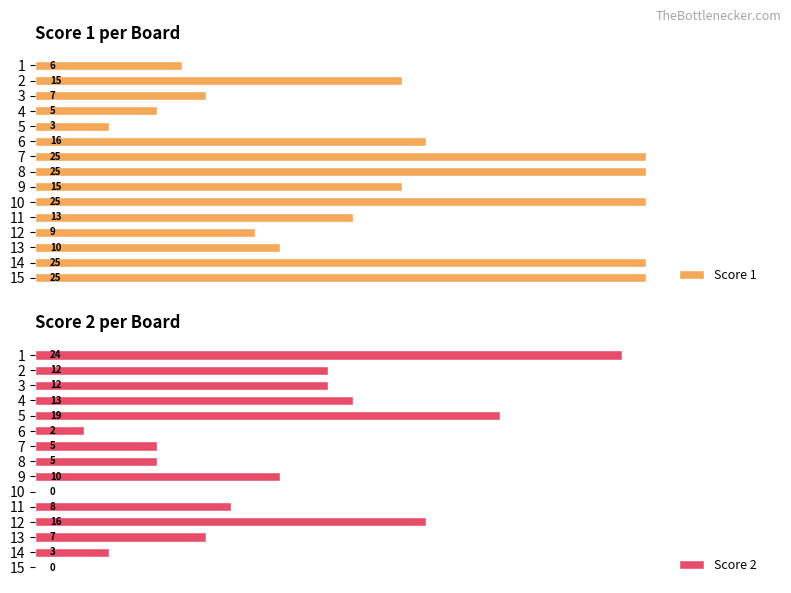

How many data points in Score 1 are above 15?

6